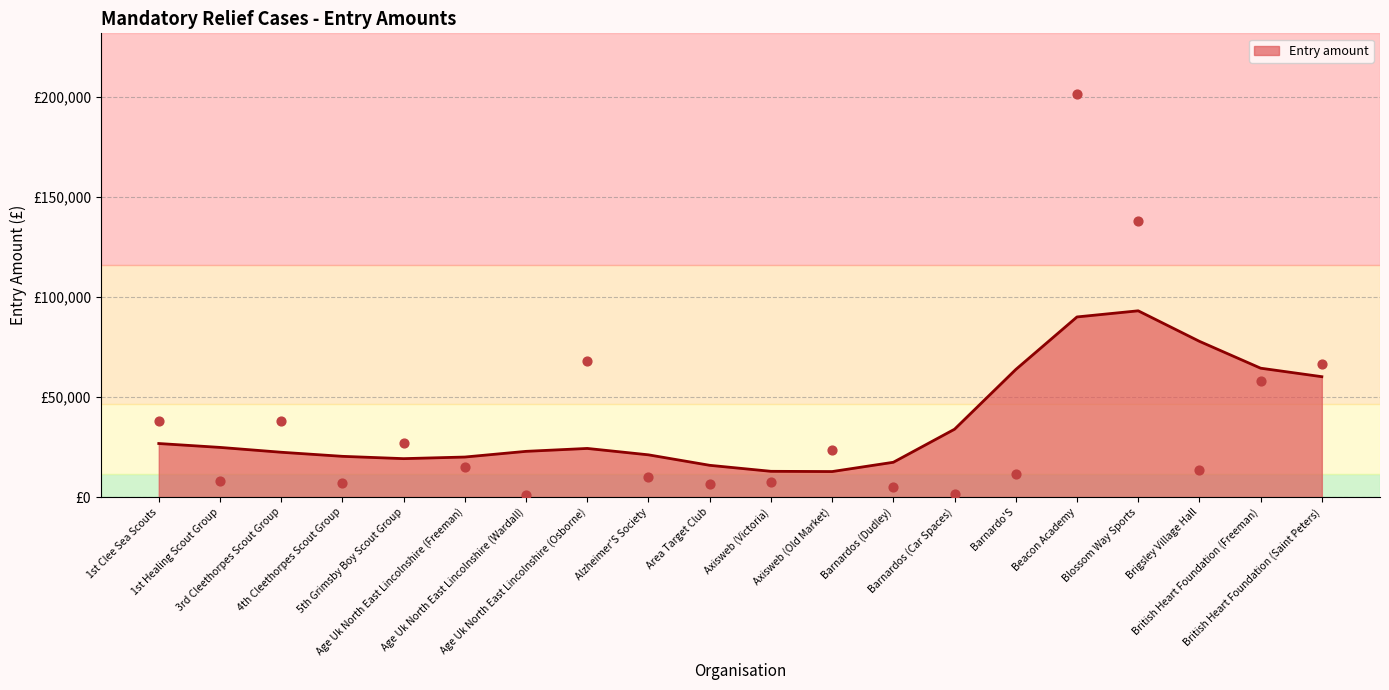

What is the change in value from 3rd Cleethorpes Scout Group to Barnardo'S?

-26622.2